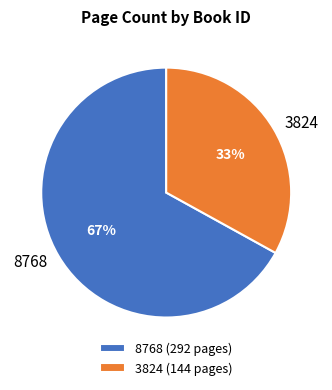

To the nearest percent, what portion does 8768 represent?

67%